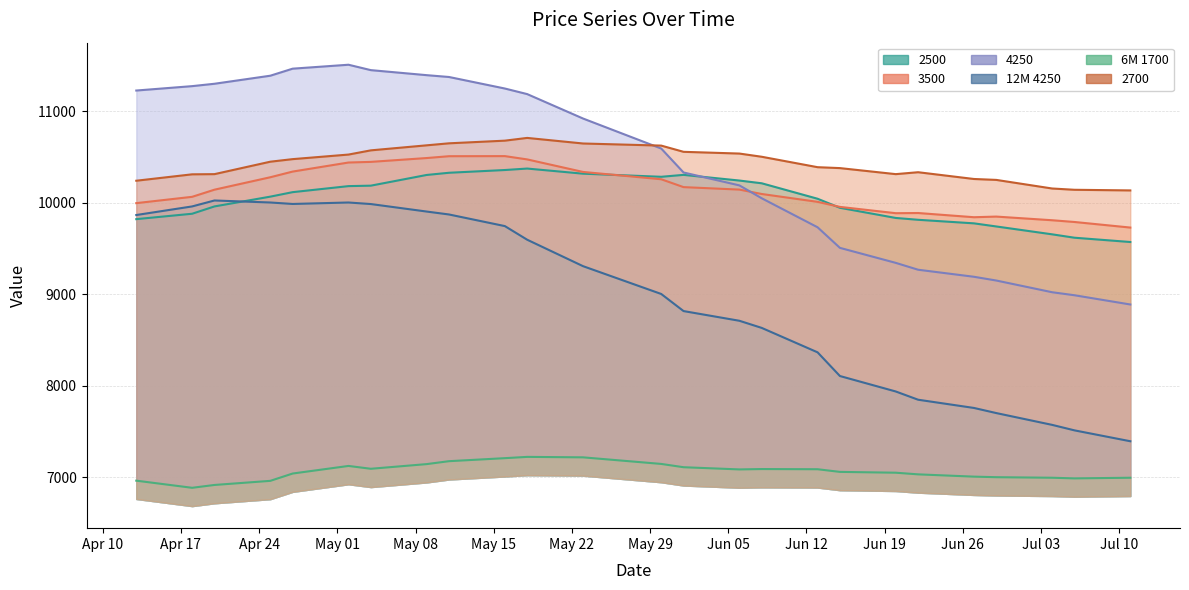

How many data points in 3500 are above 10142?

12